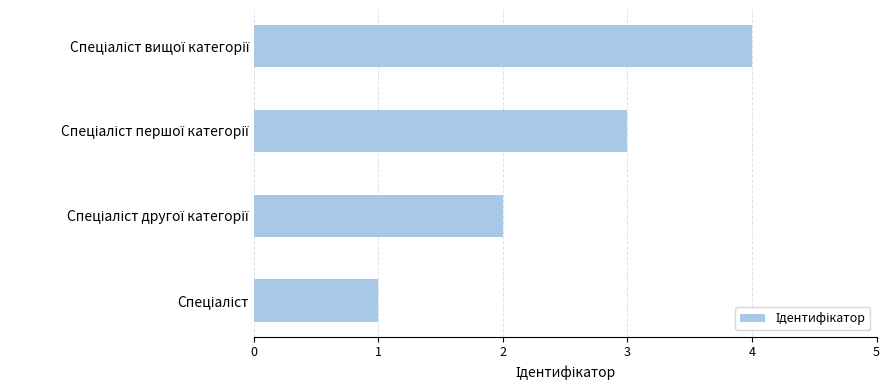

What is the difference between the maximum and minimum values?

3